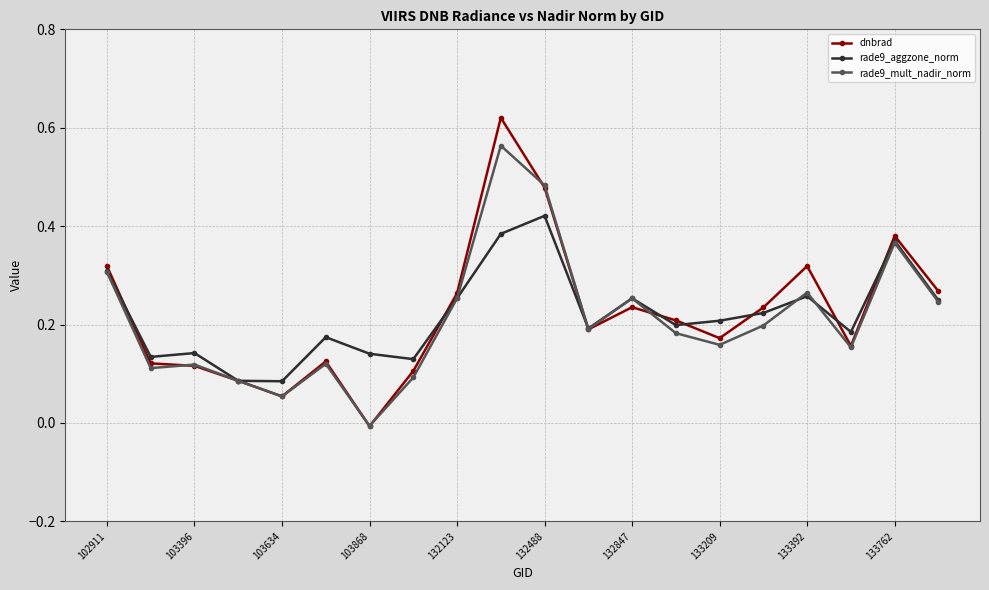

Rank the series by their maximum value, from highest to lowest.

dnbrad, rade9_mult_nadir_norm, rade9_aggzone_norm